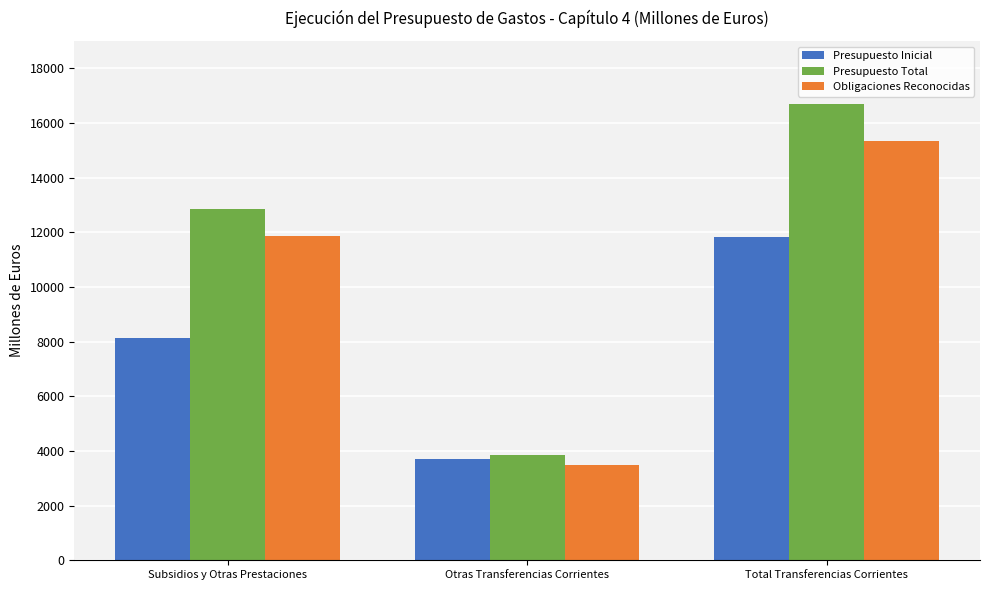

List the series in order of their overall mean, lowest first.

Presupuesto Inicial, Obligaciones Reconocidas, Presupuesto Total